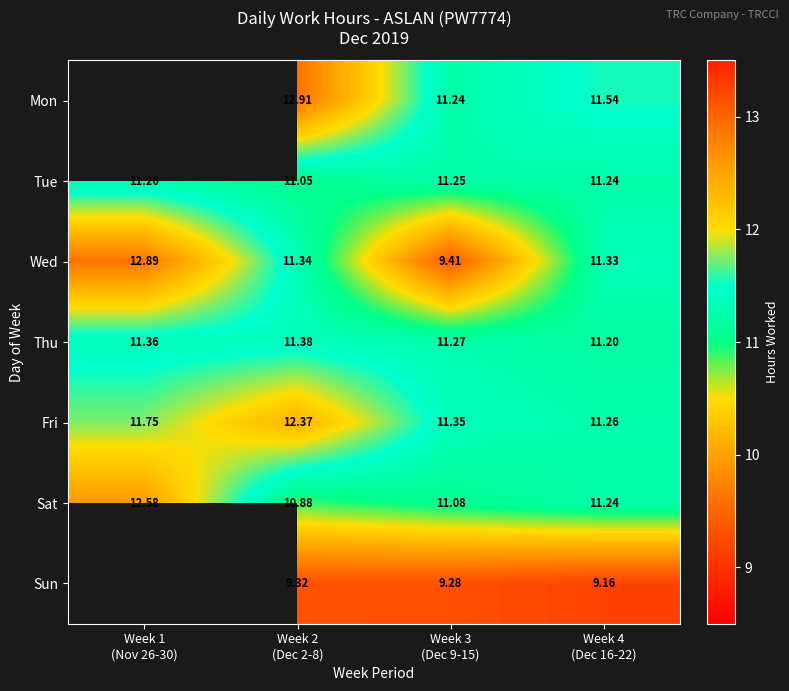

True or false: Sat has a value of 10.9 at Week 2 (Dec 2-8).

True